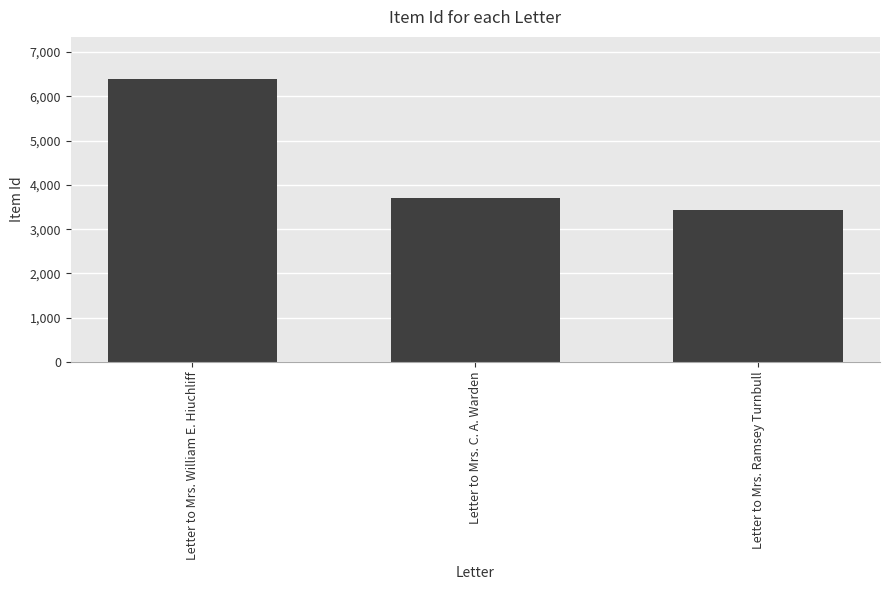

Does the chart contain any negative values?

No